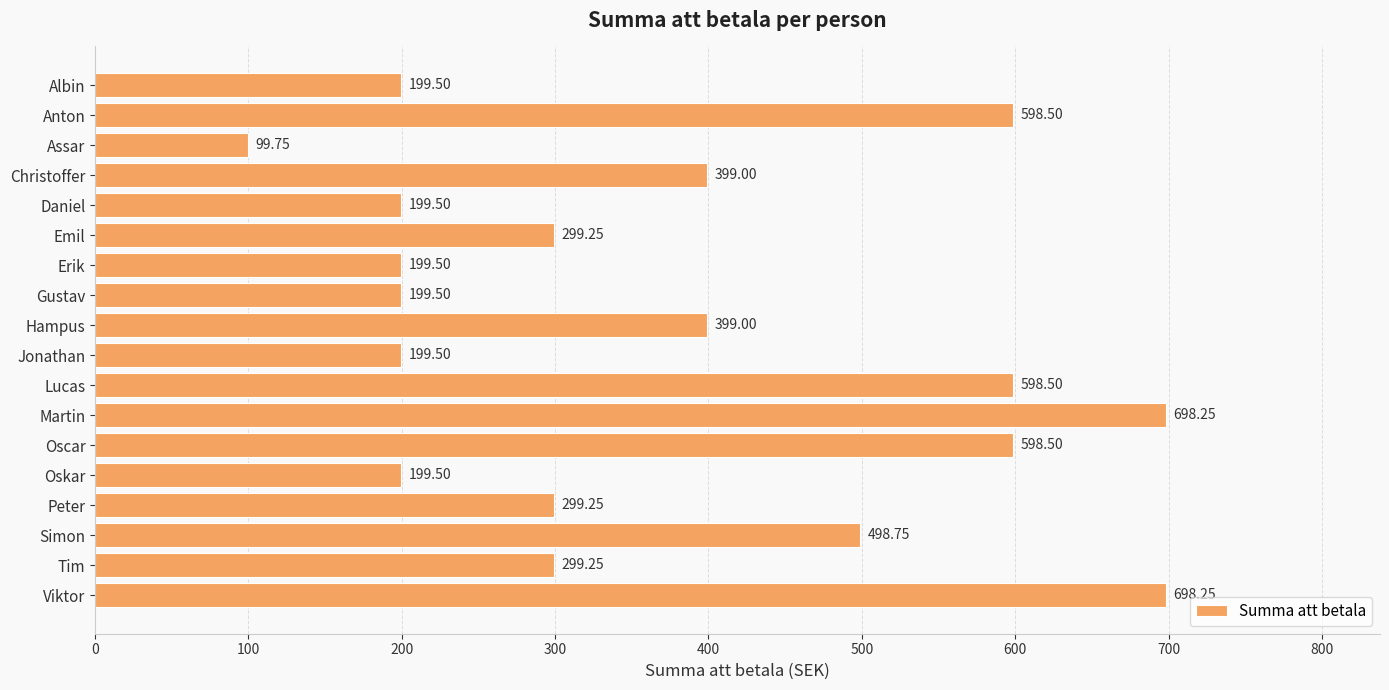

Which category has the lowest value across all series?

Assar